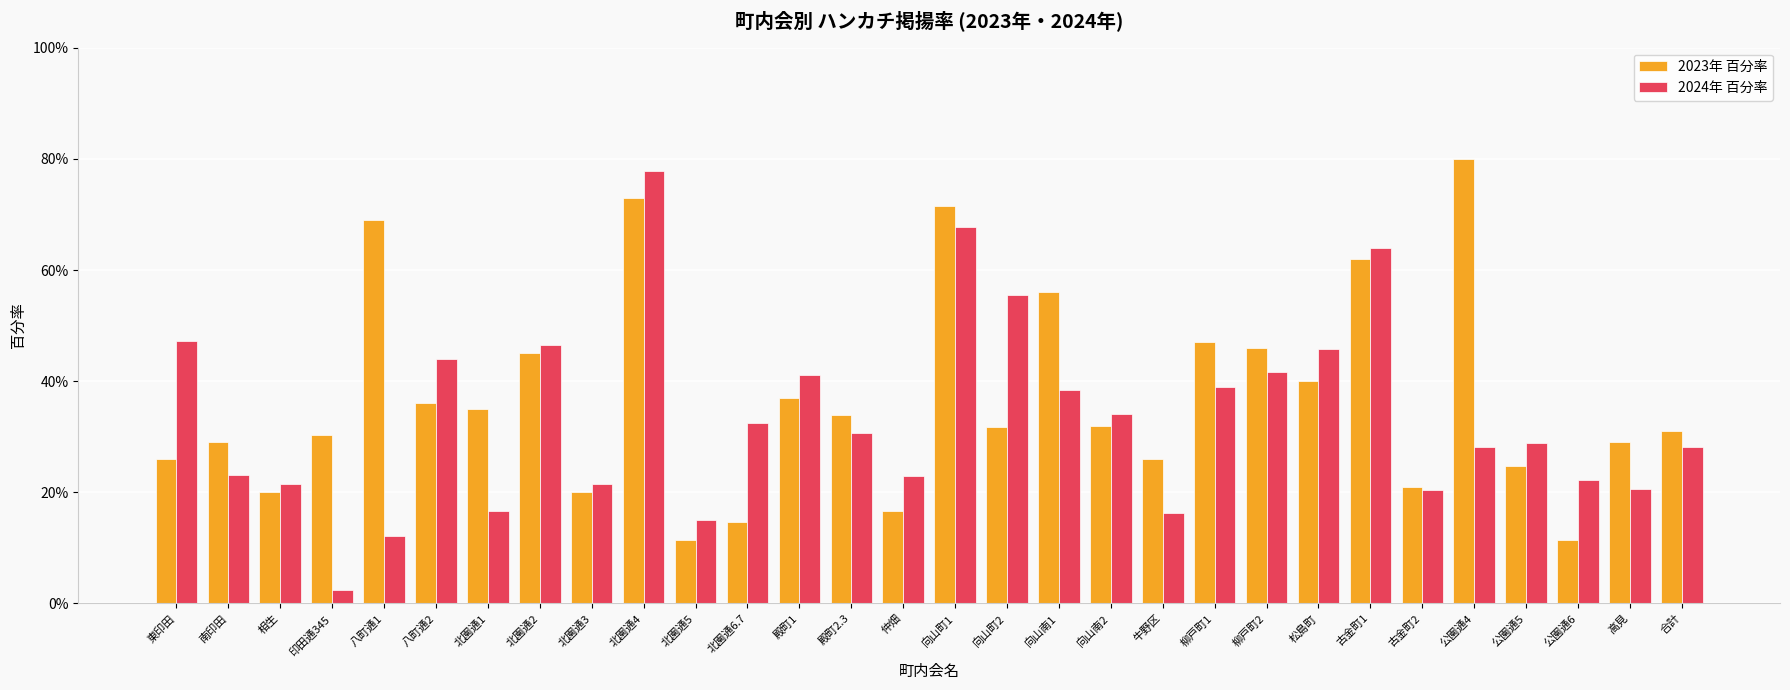

Does the chart contain any negative values?

No